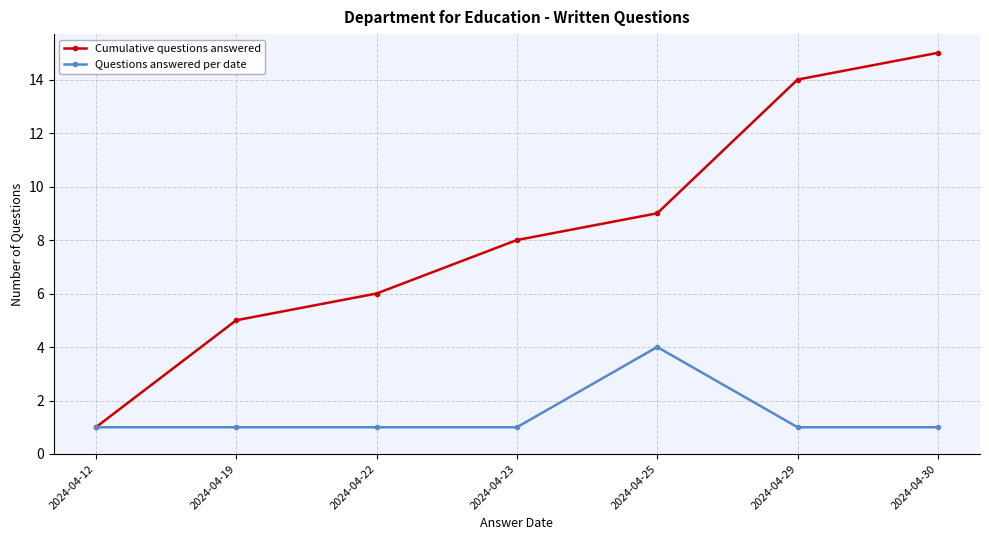

What is the value of the Questions answered per date point at the 1st from the left?

1